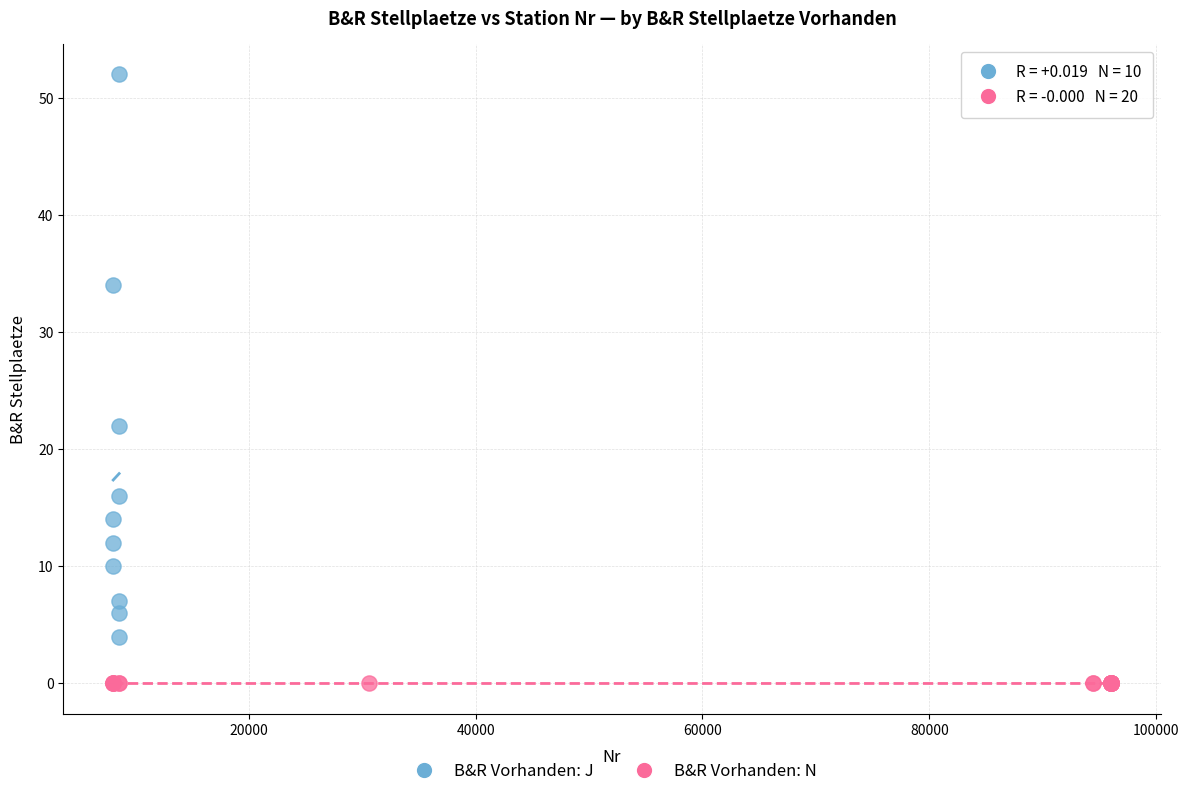

Which series reaches the maximum Y coordinate?

B&R Vorhanden: J